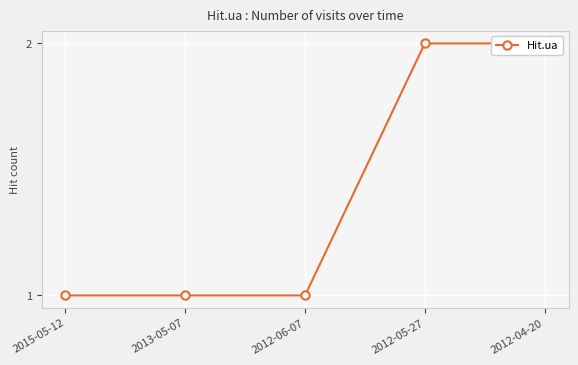

Reading left to right, transcribe all the data shown in this chart.

2015-05-12=1	2013-05-07=1	2012-06-07=1	2012-05-27=2	2012-04-20=2